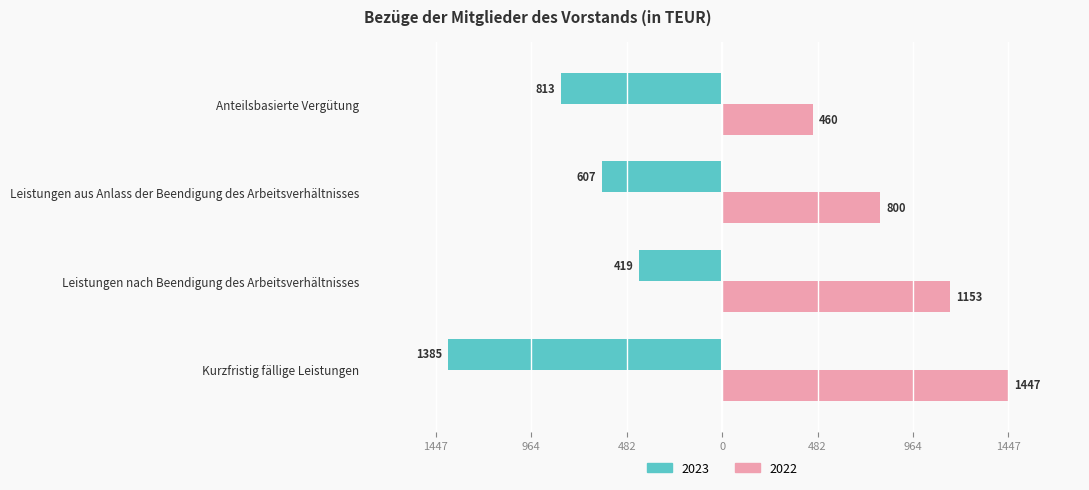

What is the label of the 2nd bar from the right?

Leistungen aus Anlass der Beendigung des Arbeitsverhältnisses